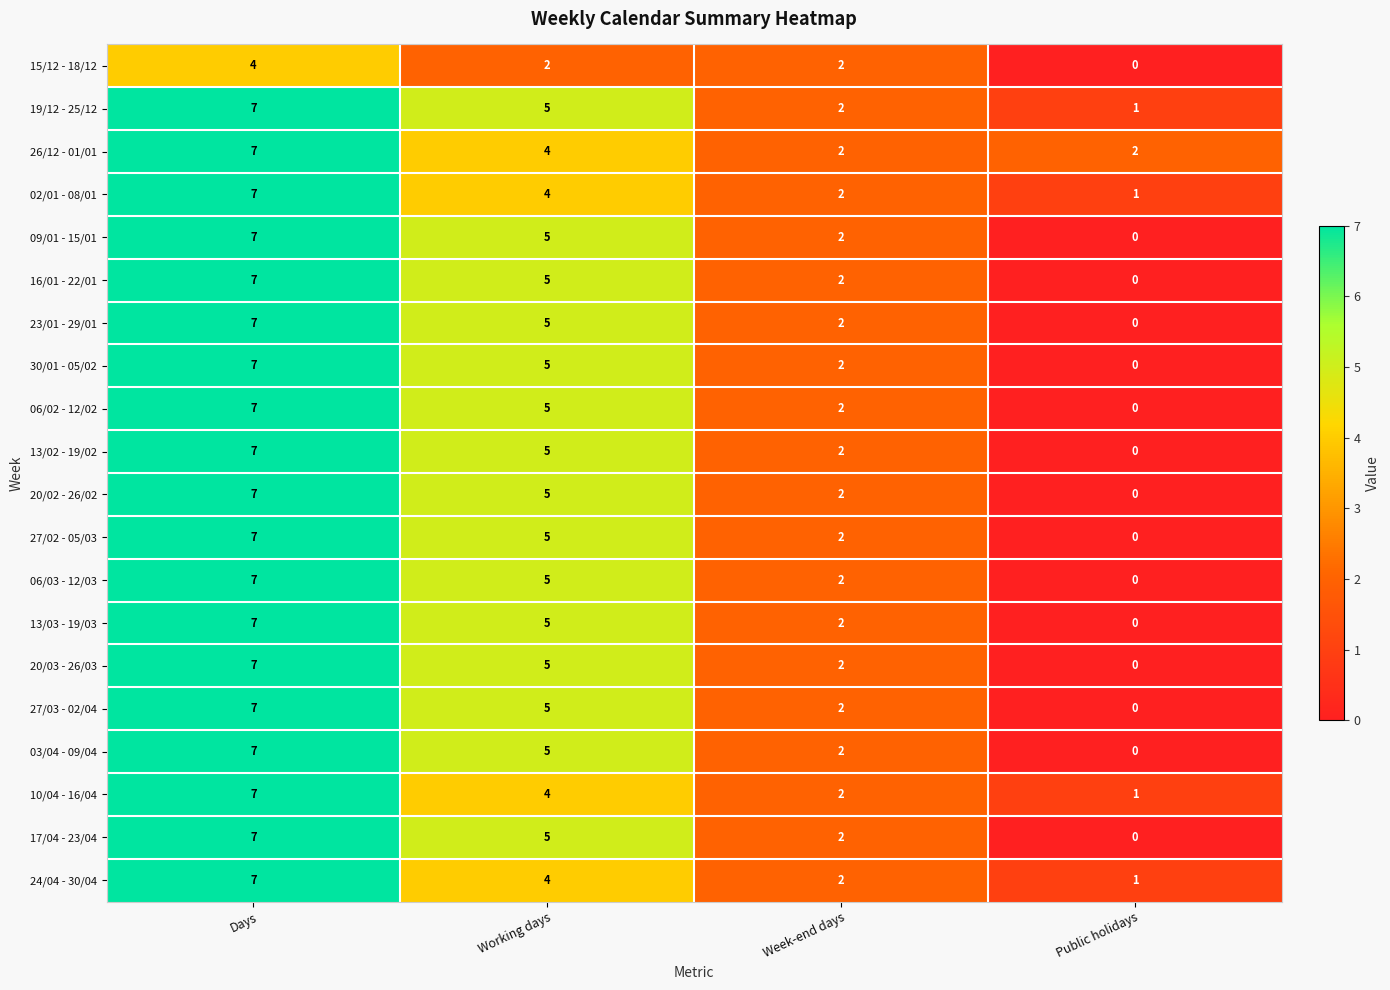

Where is 13/02 - 19/02 nearest to the value 3?

Week-end days